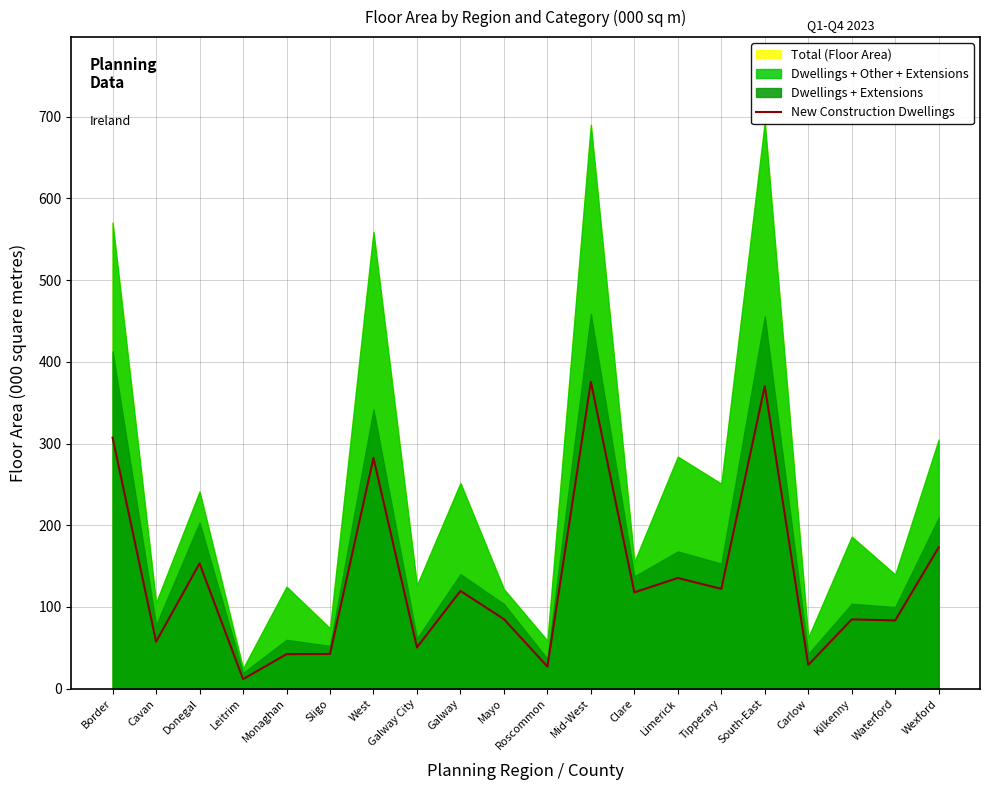

What is the sum of all values?

2670.6